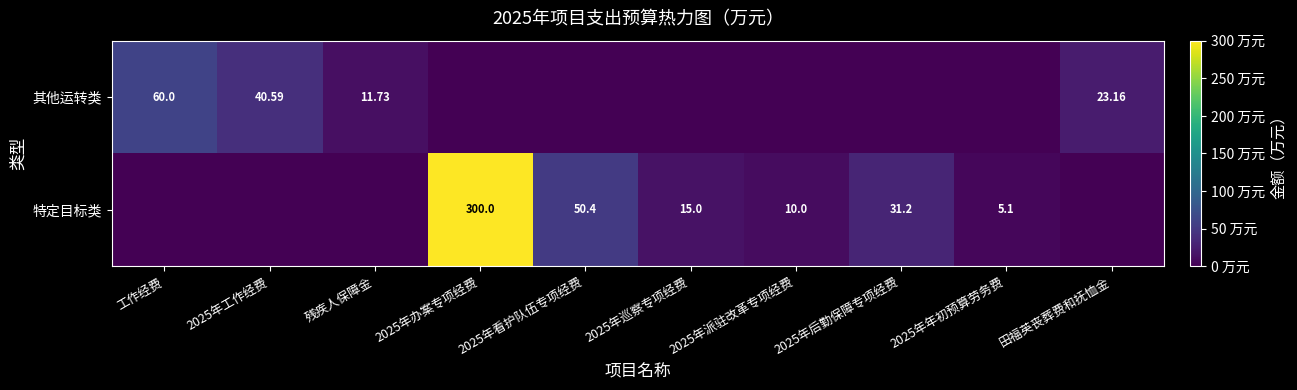

At 2025年办案专项经费, list the series in order from largest to smallest.

特定目标类, 其他运转类